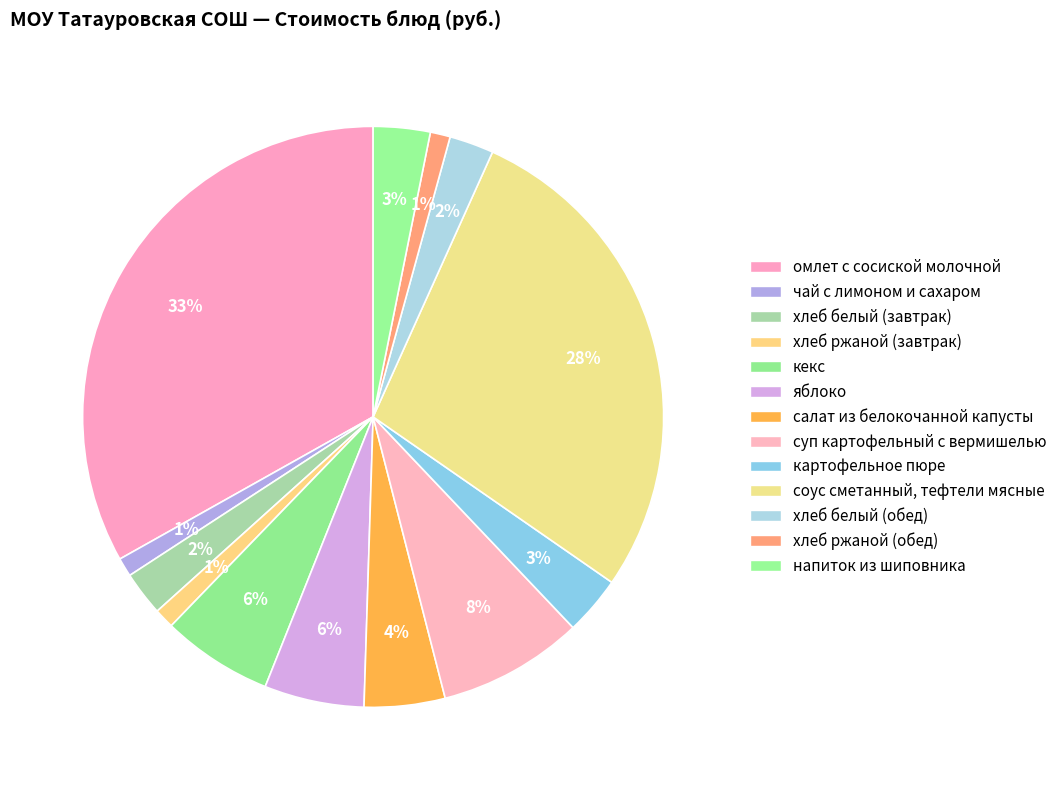

Count the number of slices in the pie.

13